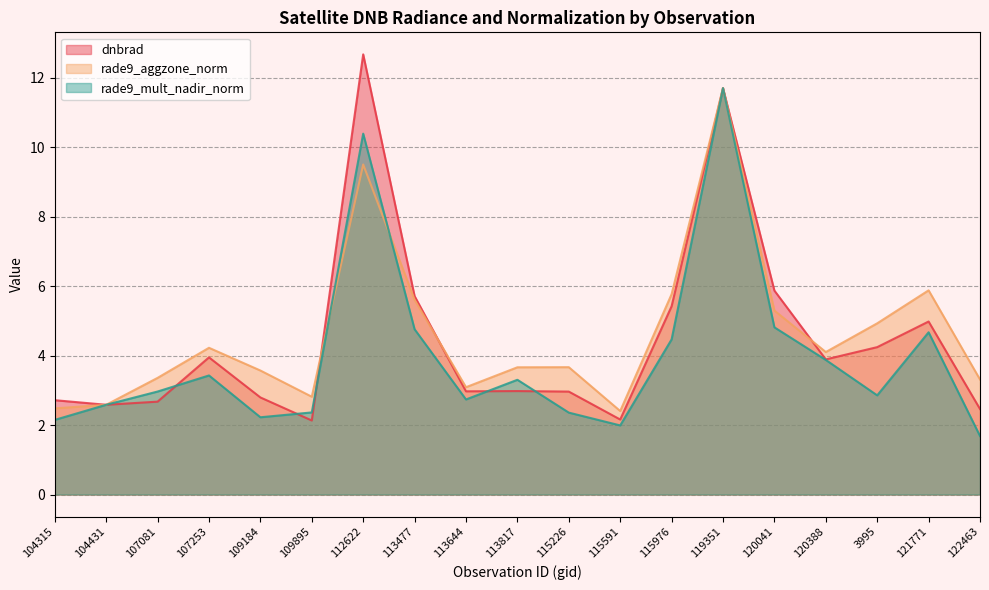

Is it true that rade9_aggzone_norm equals 2.5 at 104315?

True